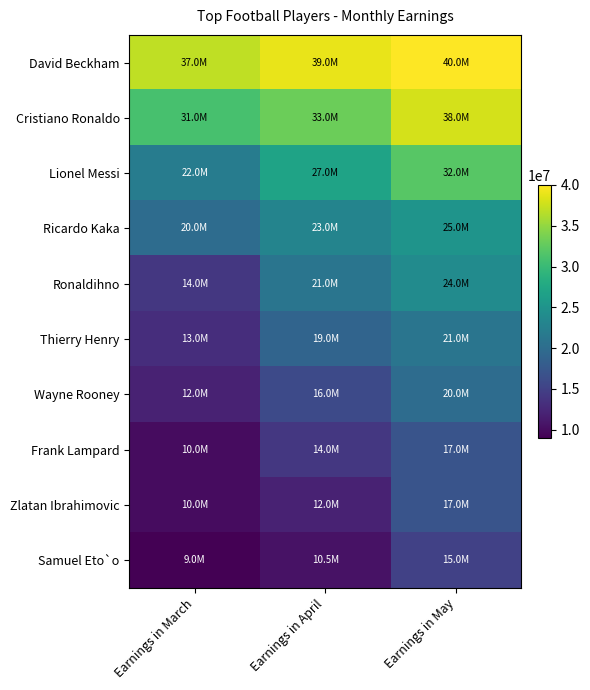

What is the difference between the highest and lowest values at Earnings in May?

25000000